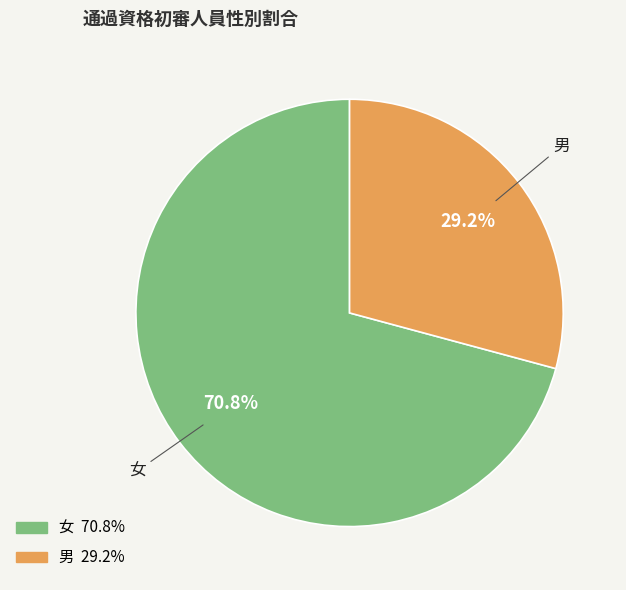

Rank the categories by value from highest to lowest.

女, 男